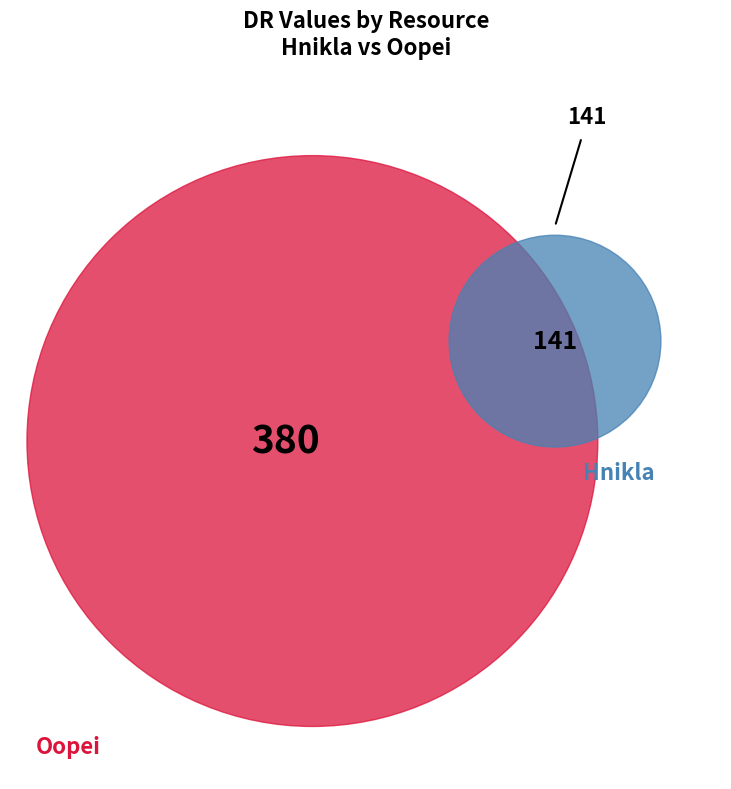

Approximately how many times larger is the value at Oopei compared to Hnikla?

2.7